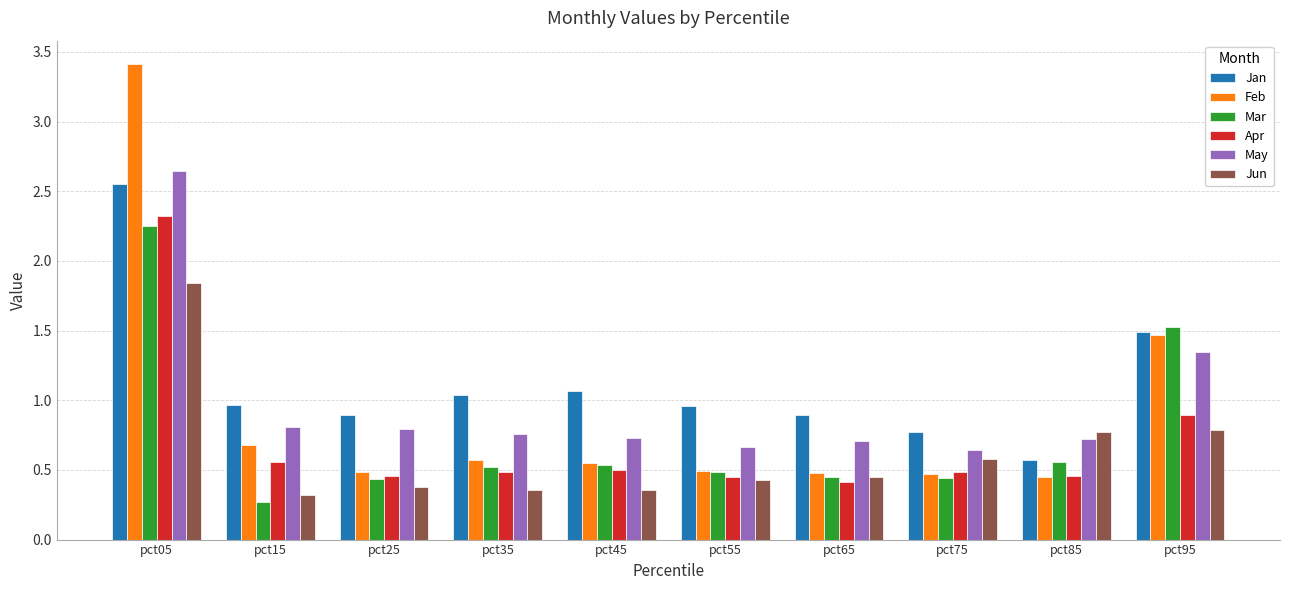

What is the difference between the maximum and minimum values in the Jan series?

2.0